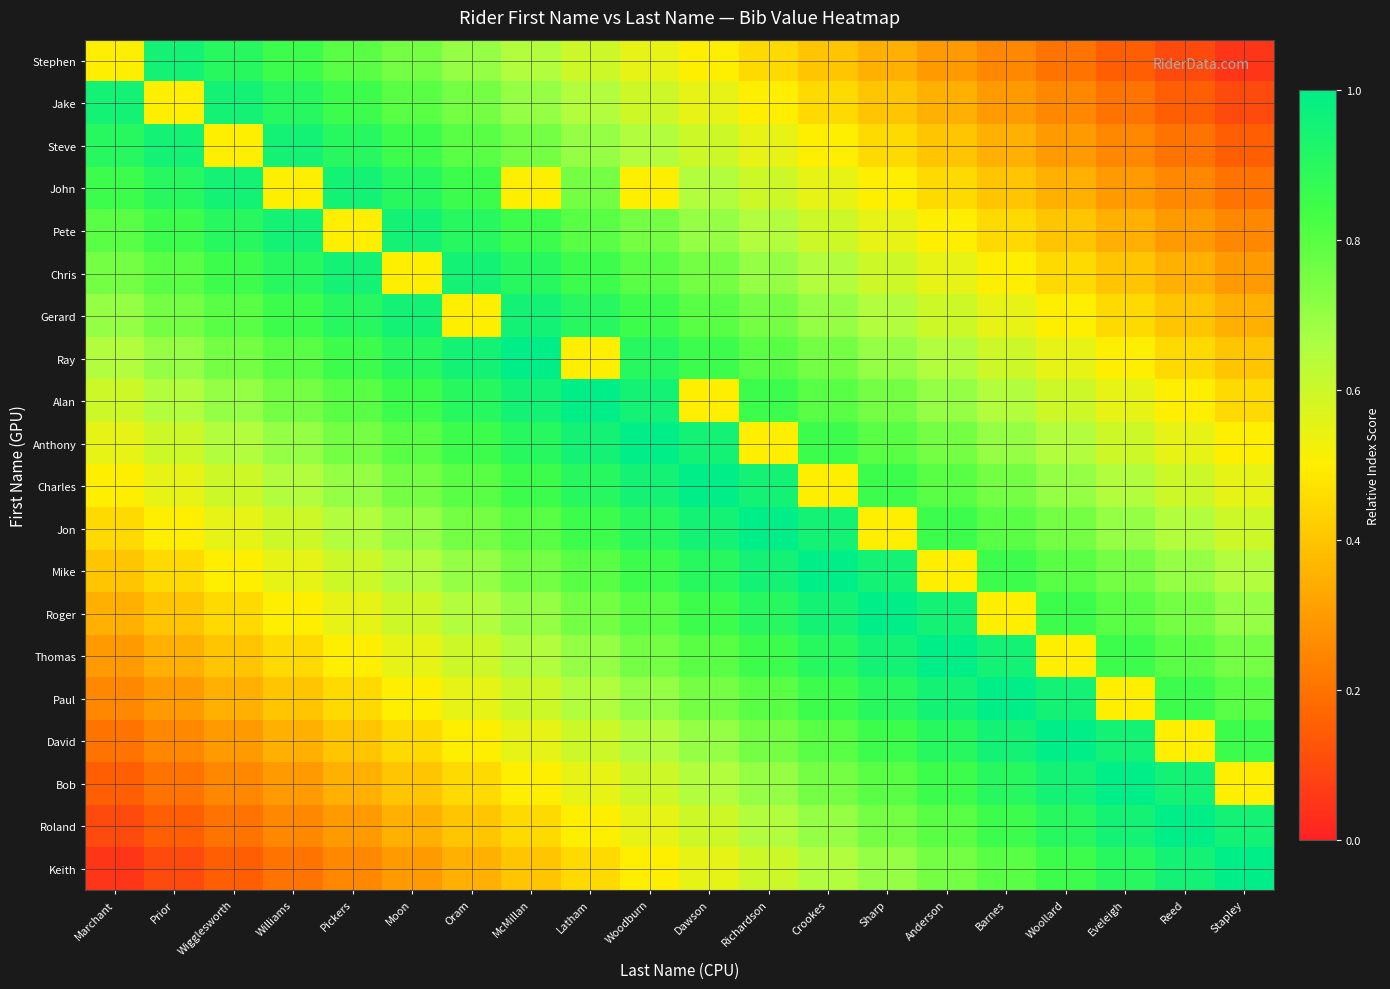

At how many categories does at least one series exceed 0?

20